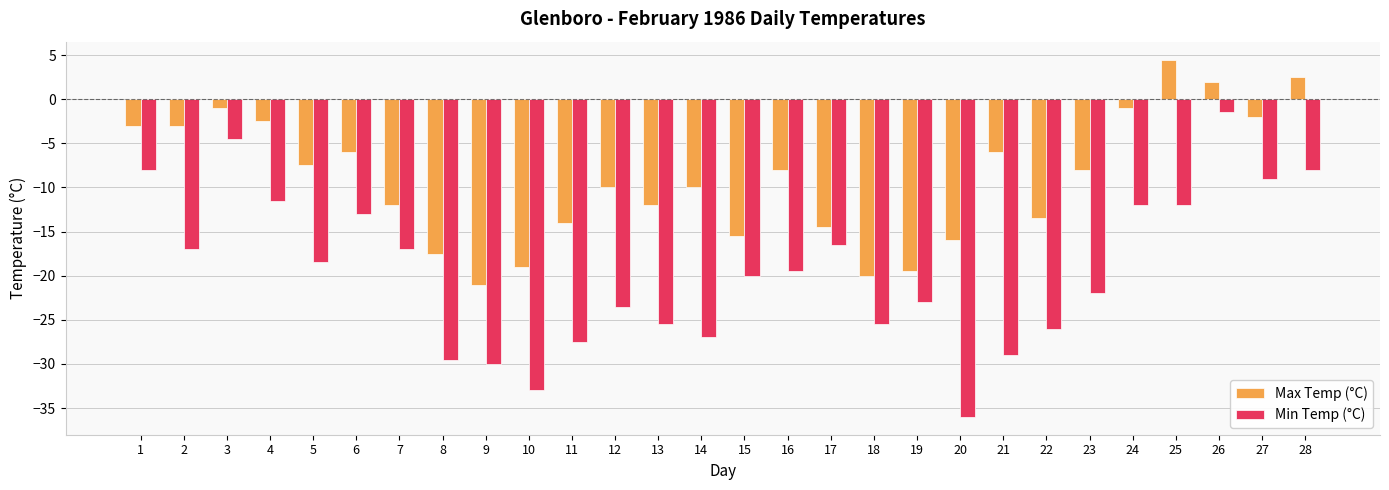

What is the sum of all Max Temp (°C) values?

-253.5